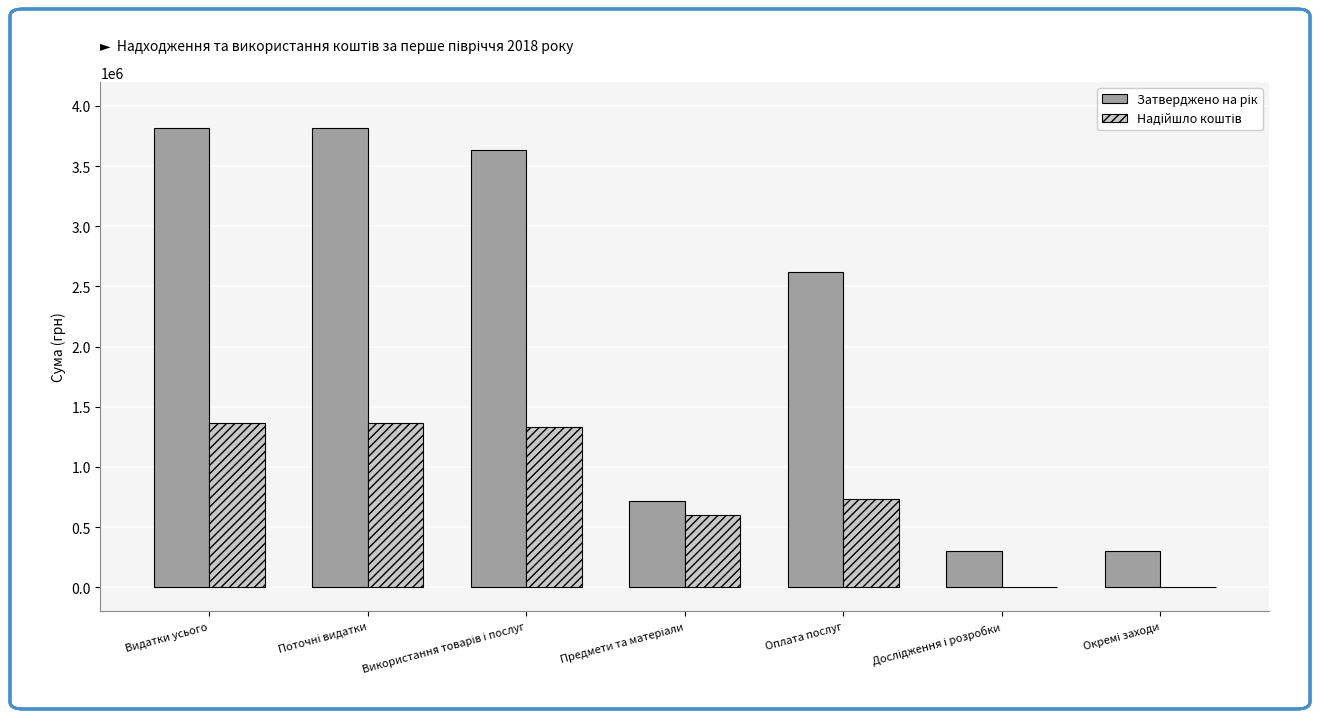

What is the greatest value displayed?

3819224.0